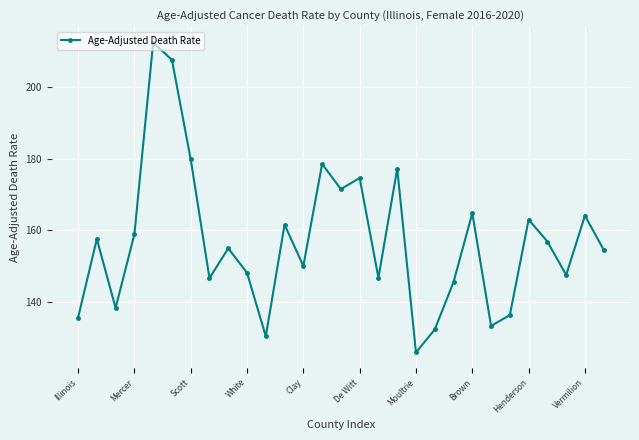

How many data points does each series have?

29